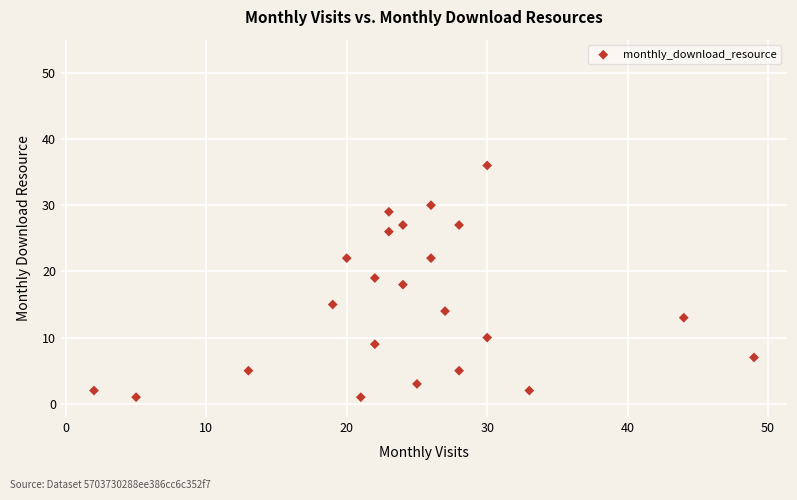

What is the range of Y values (max minus min)?

35